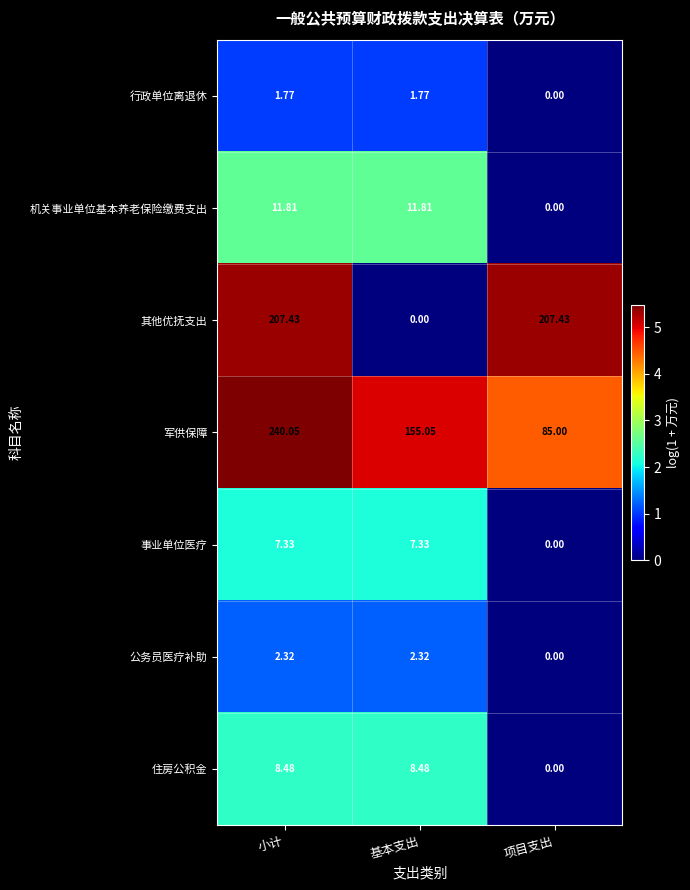

How many values in the 机关事业单位基本养老保险缴费支出 series exceed 11?

2